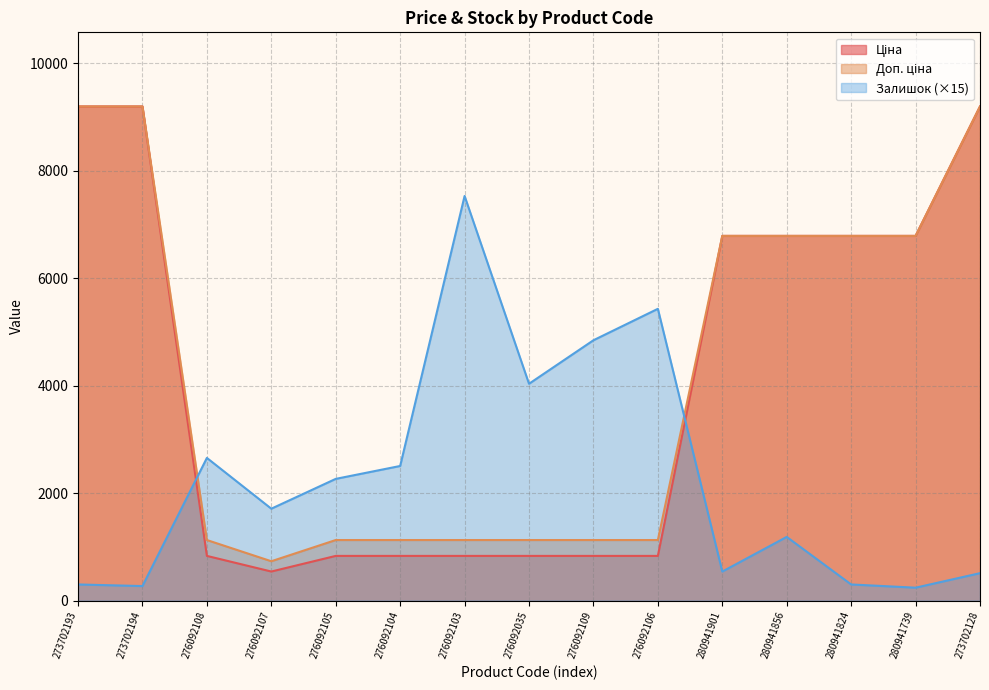

At which label is Доп. ціна closest to 4964?

280941901